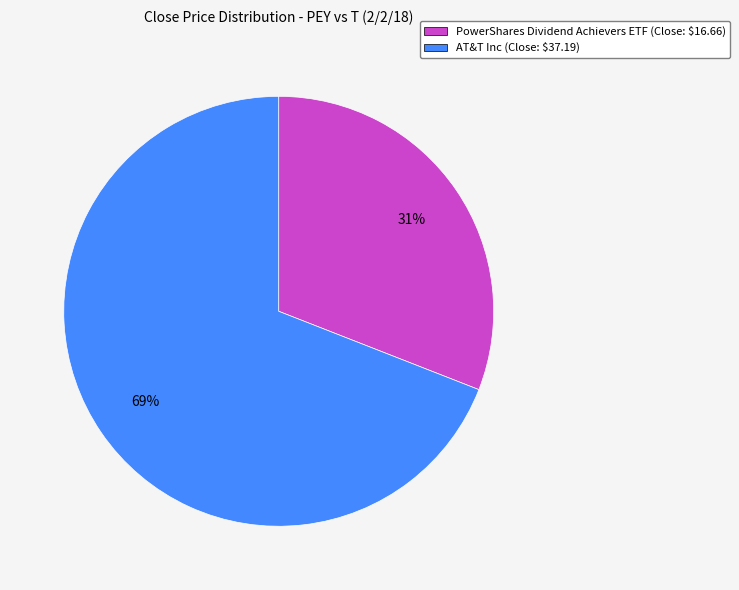

How many slices are in this pie chart?

2